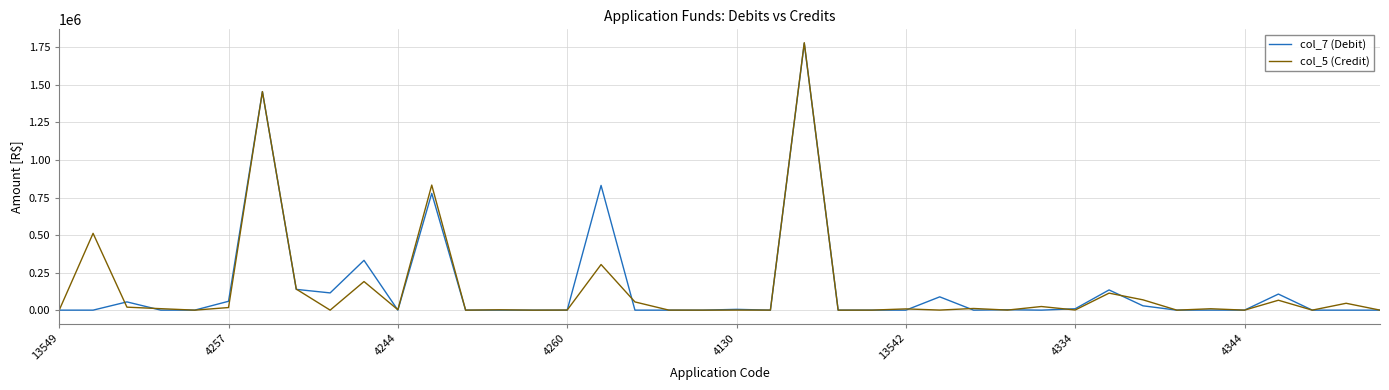

How many lines are shown in the chart?

2